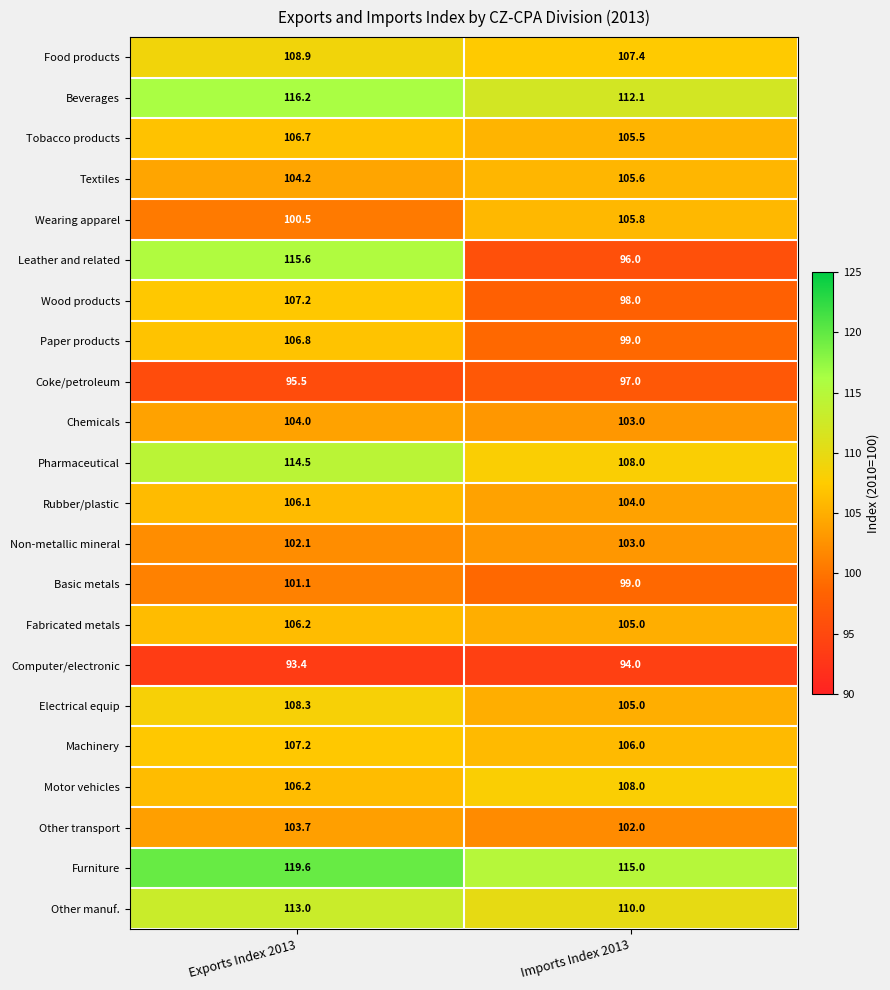

Is it true that Textiles equals 44.3 at Exports Index 2013?

False